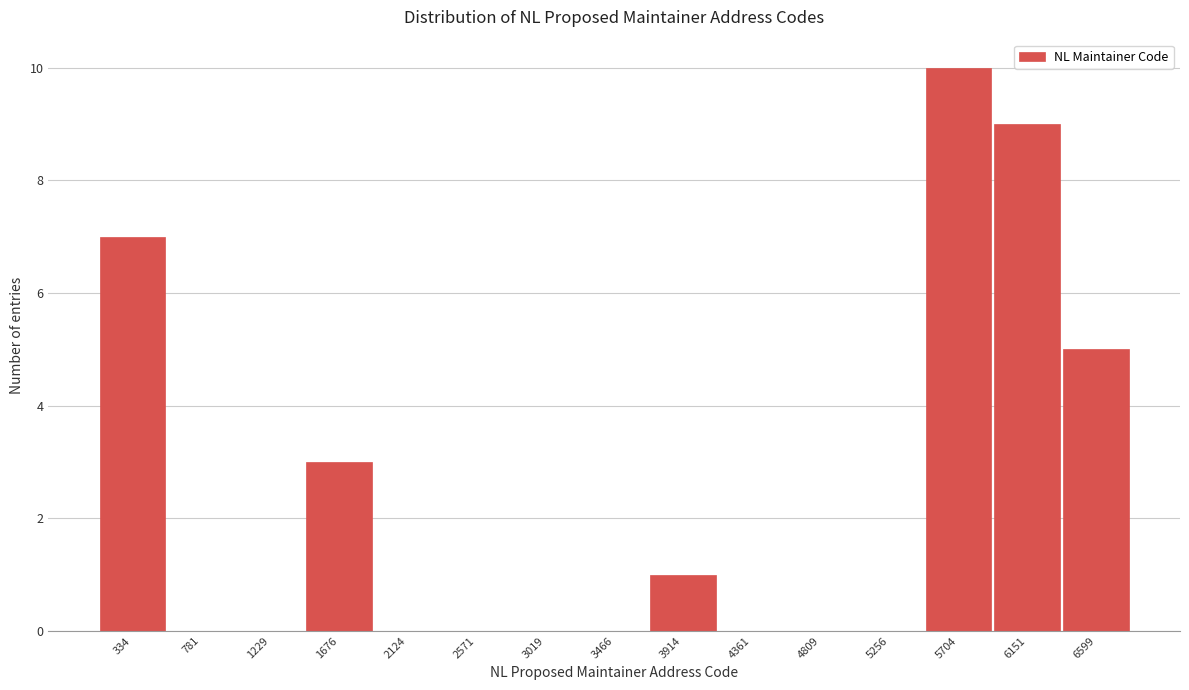

Reading left to right, extract all data points from this chart.

334=7	781=0	1229=0	1676=3	2124=0	2571=0	3019=0	3466=0	3914=1	4361=0	4809=0	5256=0	5704=10	6151=9	6599=5